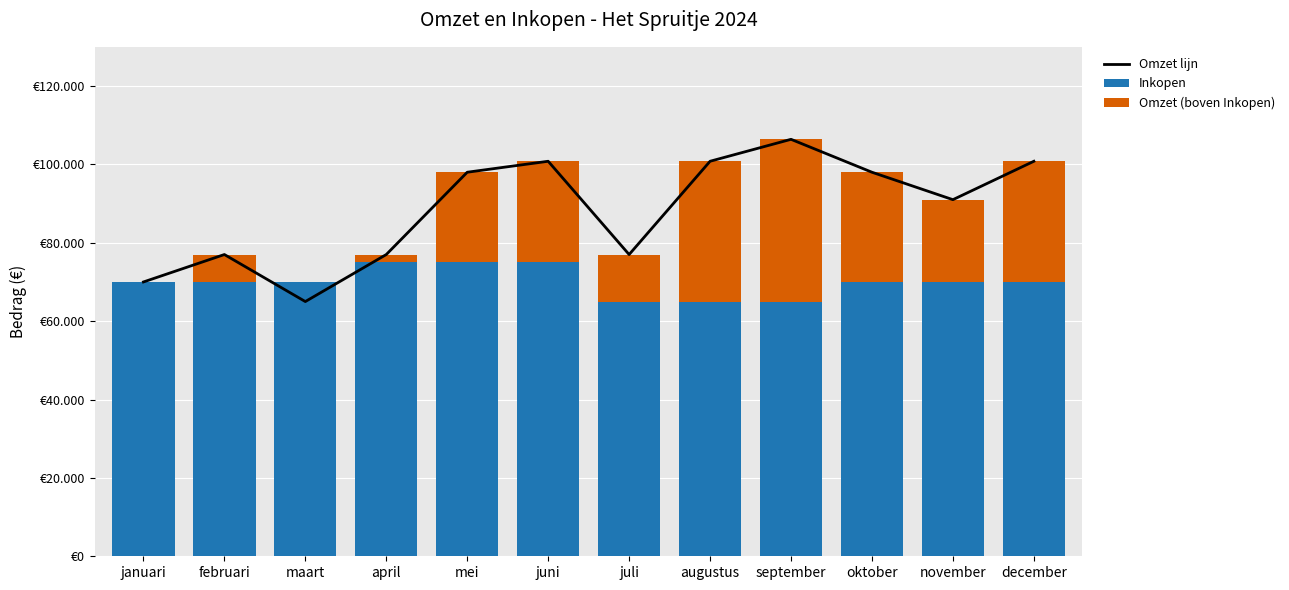

What position from the left is januari?

1